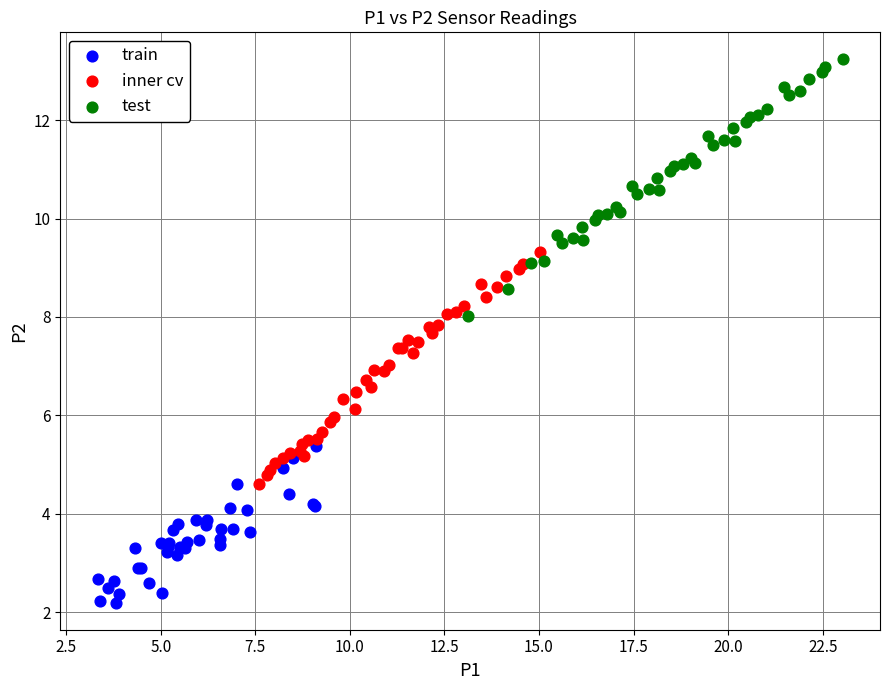

Which series reaches the maximum Y coordinate?

test